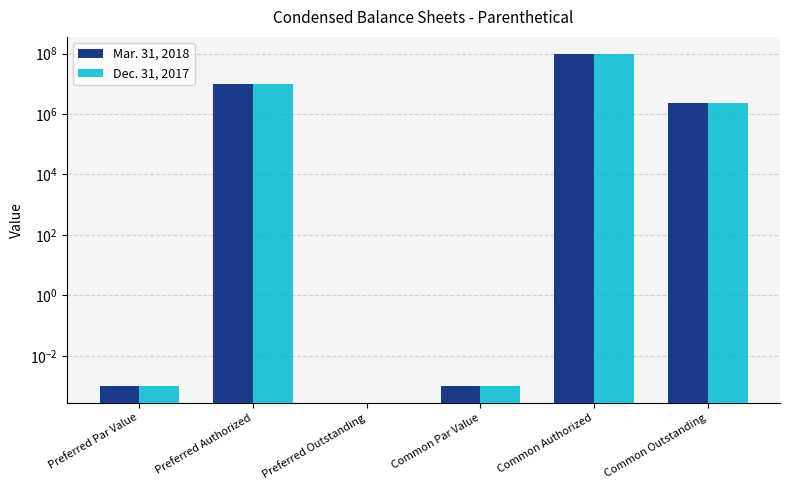

List the series in order of their peak value, lowest first.

Mar. 31, 2018, Dec. 31, 2017